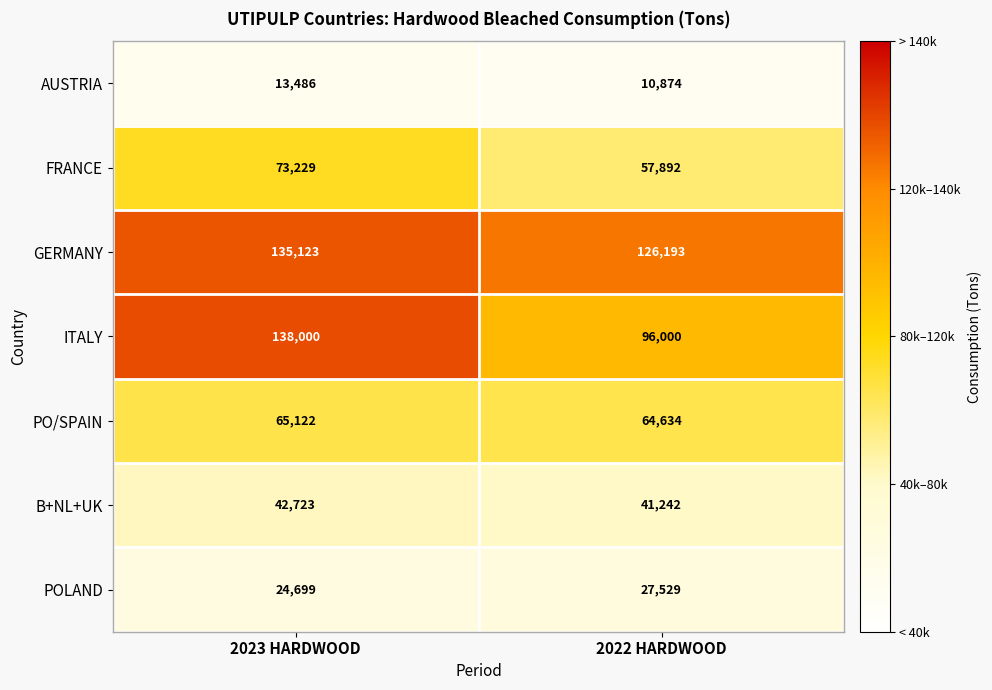

What is the difference between the ITALY values at 2023 HARDWOOD and 2022 HARDWOOD?

42000